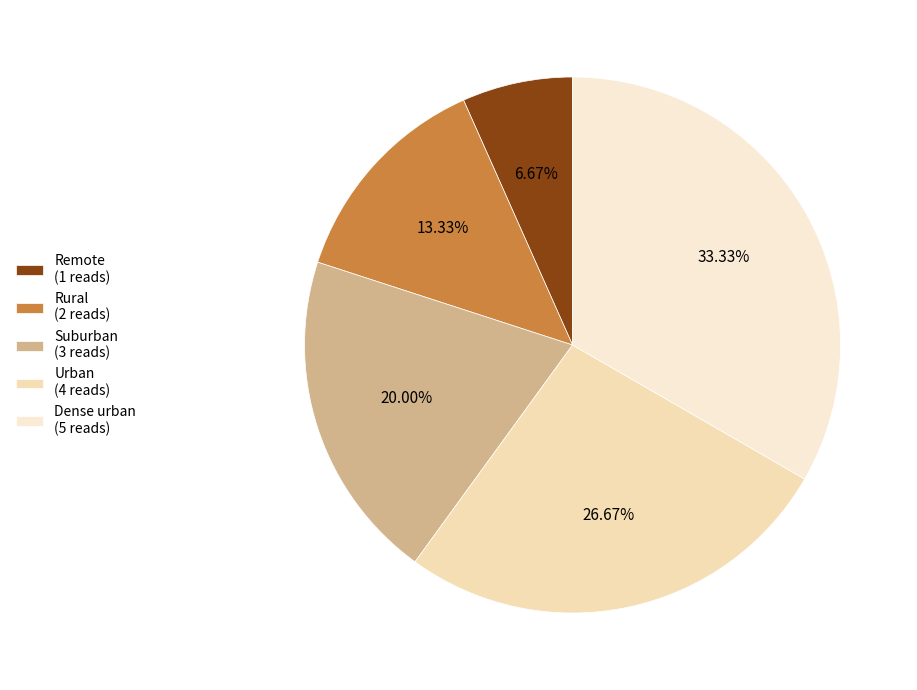

What is the smallest slice in the pie chart?

Remote